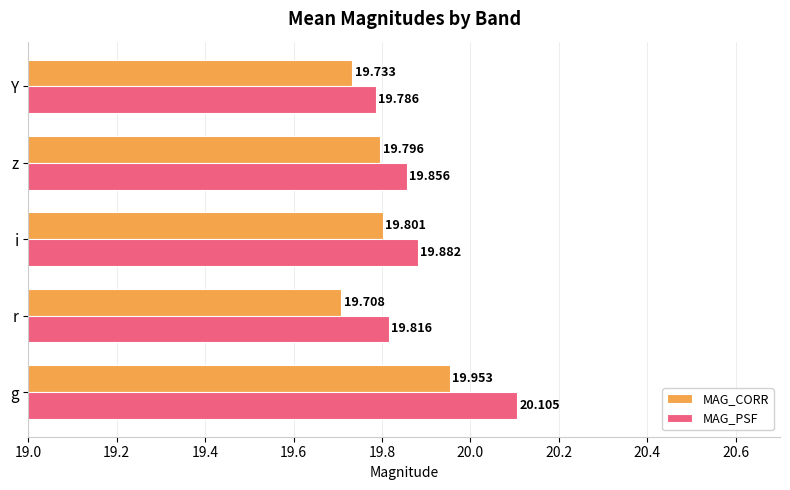

Rank the series by their average value, from highest to lowest.

MAG_PSF, MAG_CORR